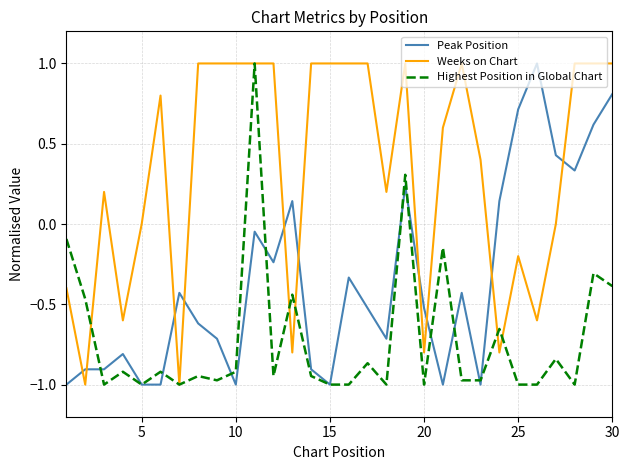

Which series has the largest total across all categories?

Weeks on Chart